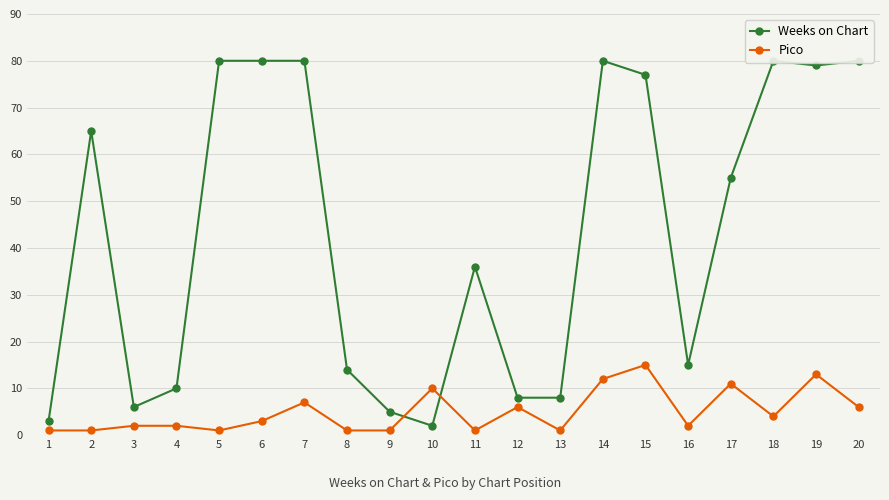

At which category is the sum across all series the highest?

14